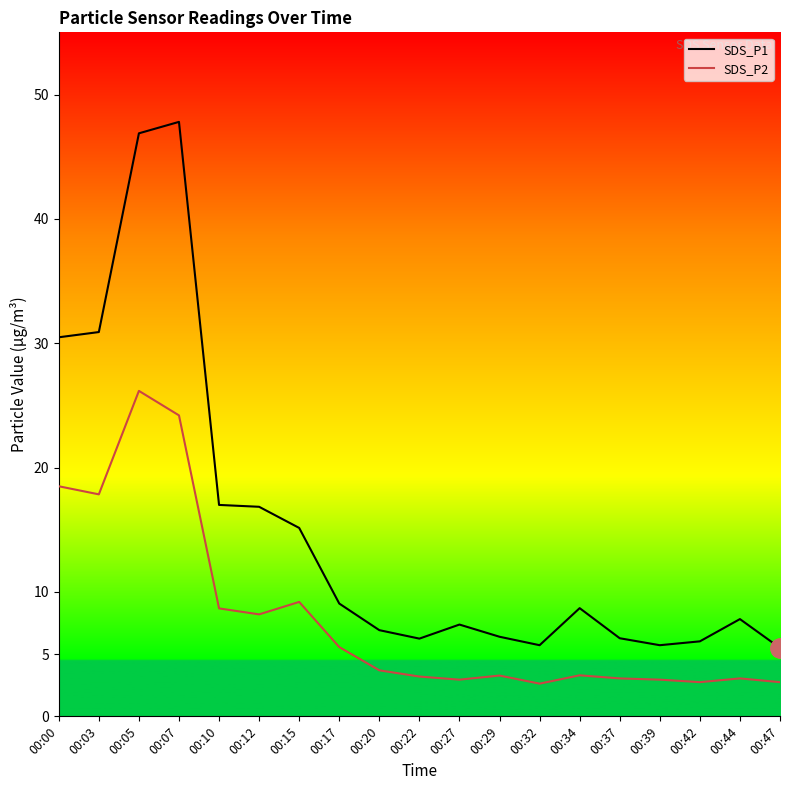

What is the maximum value for SDS_P2?

26.2